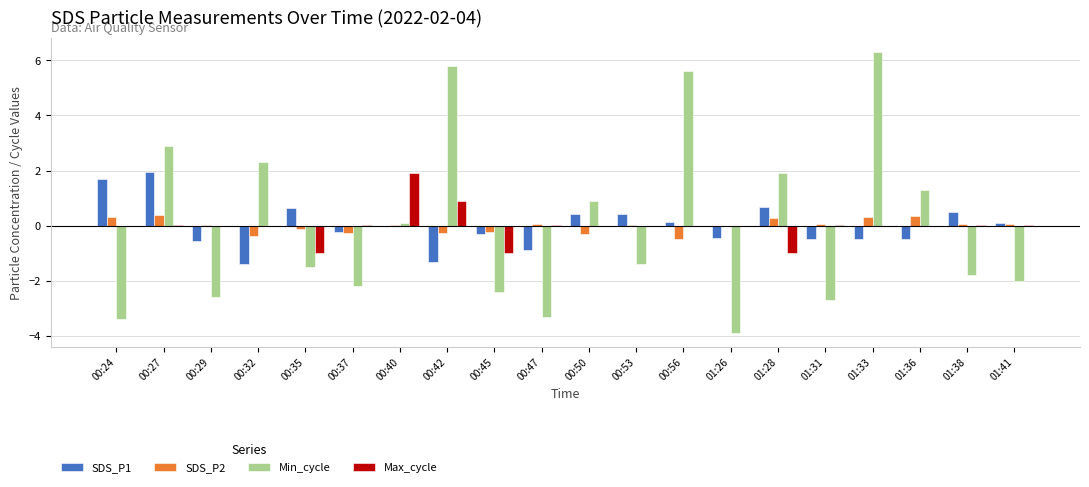

What is the total value across all series at 00:24?

-1.4